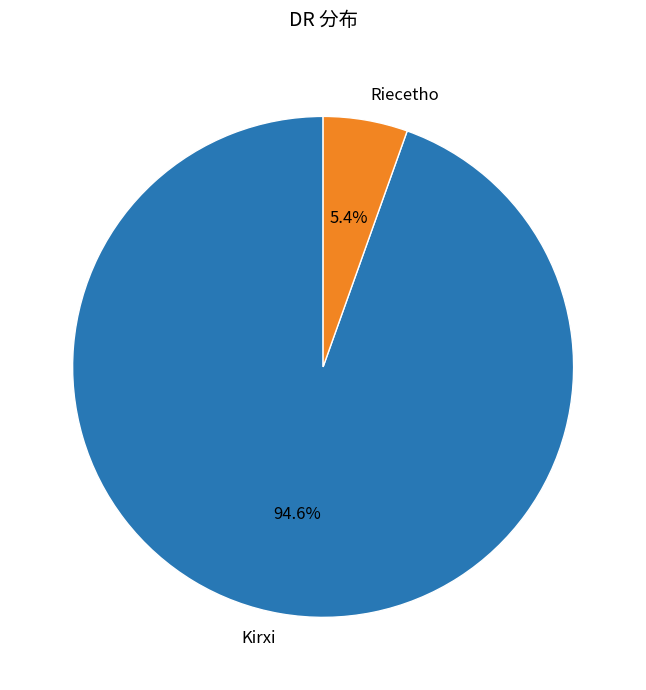

What is the total percentage of Kirxi and Riecetho?

100.0%